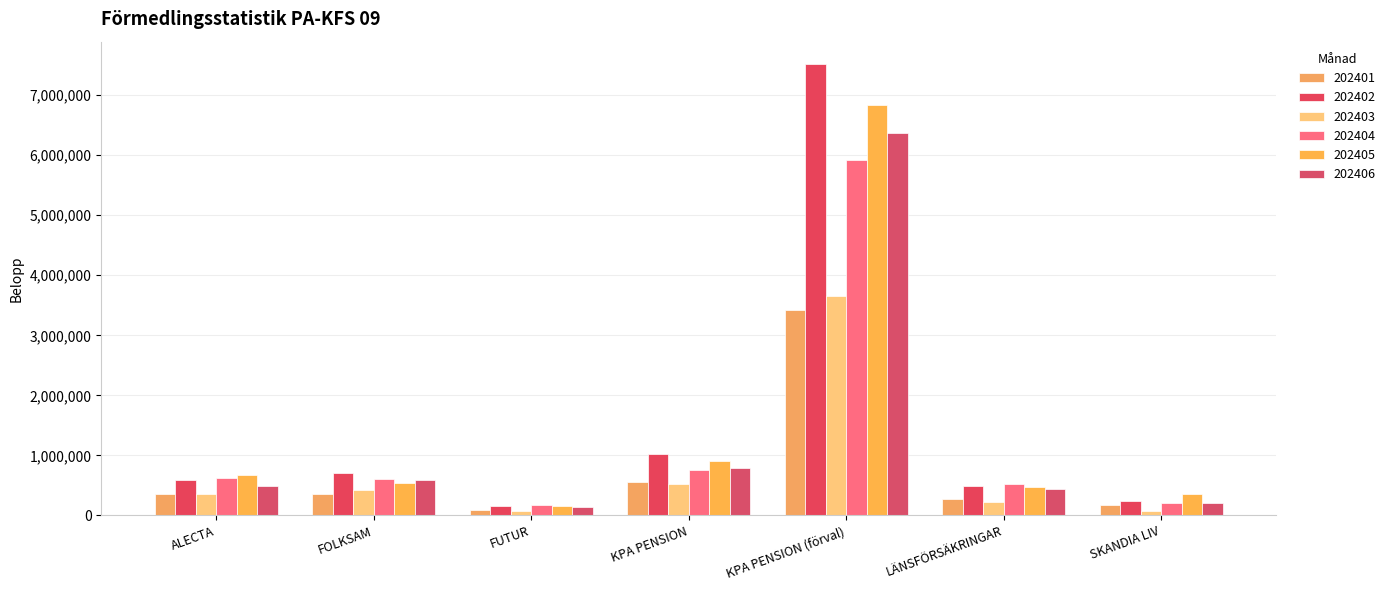

What is the label of the 5th bar from the left?

KPA PENSION (förval)